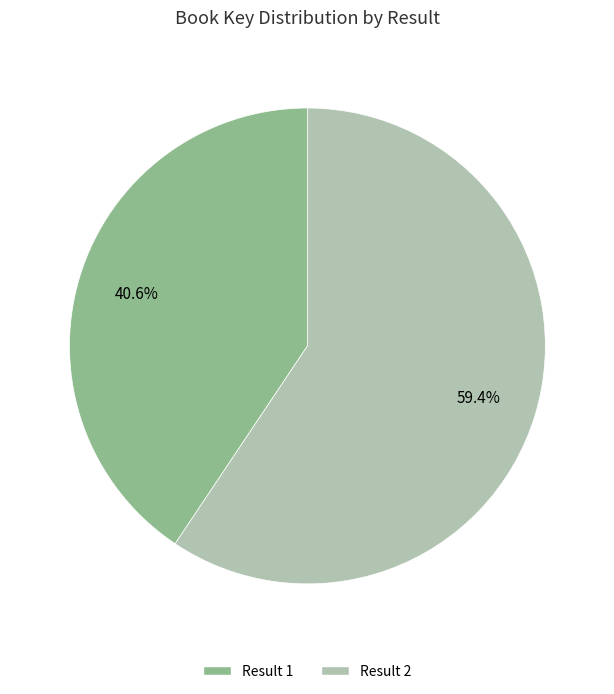

Does any single category account for the majority?

Yes